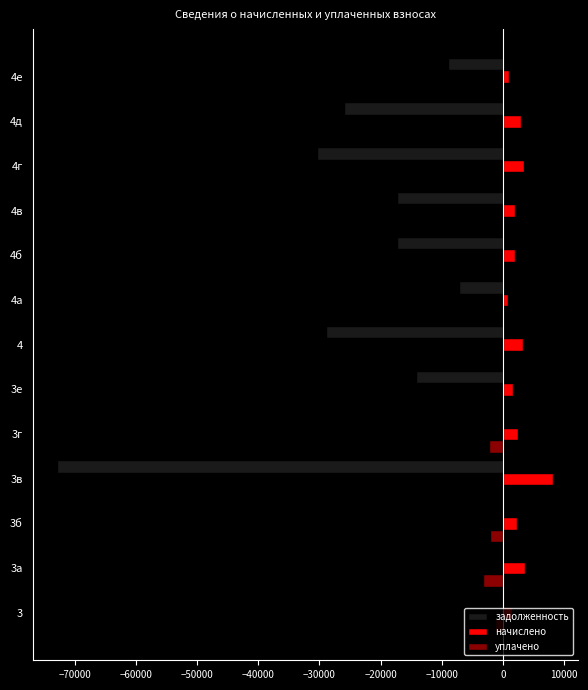

Which label corresponds to the largest value in the chart?

3в